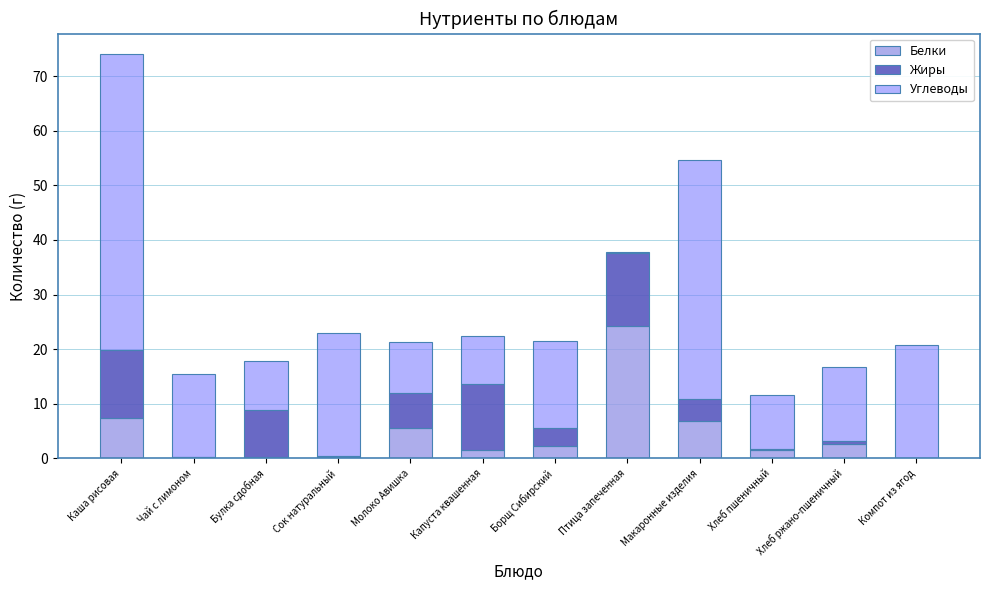

At which label does Белки reach its peak?

Птица запеченная